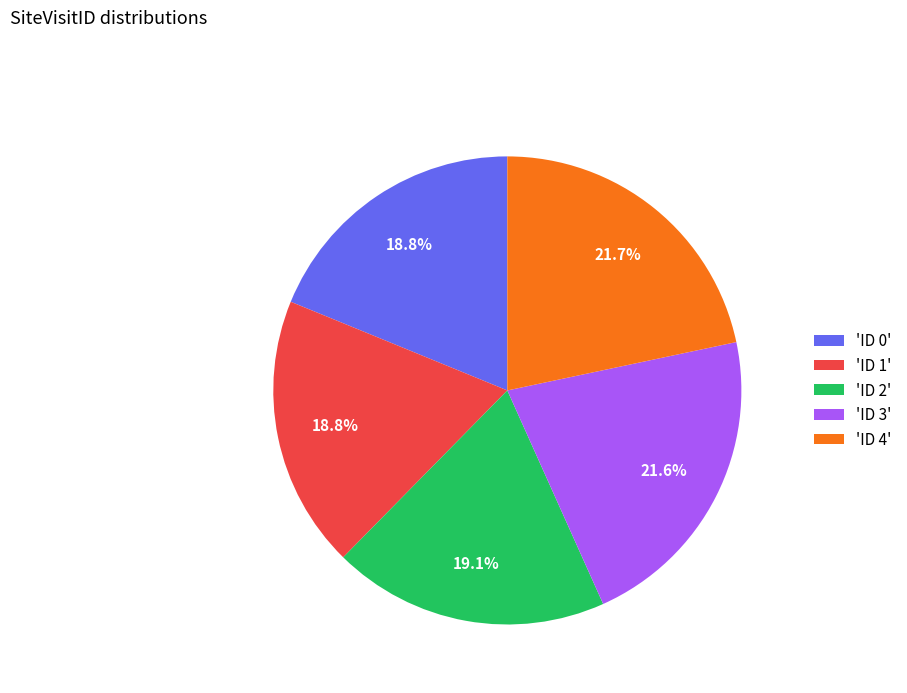

Approximately how many times larger is the value at 'ID 3' compared to 'ID 0'?

1.1